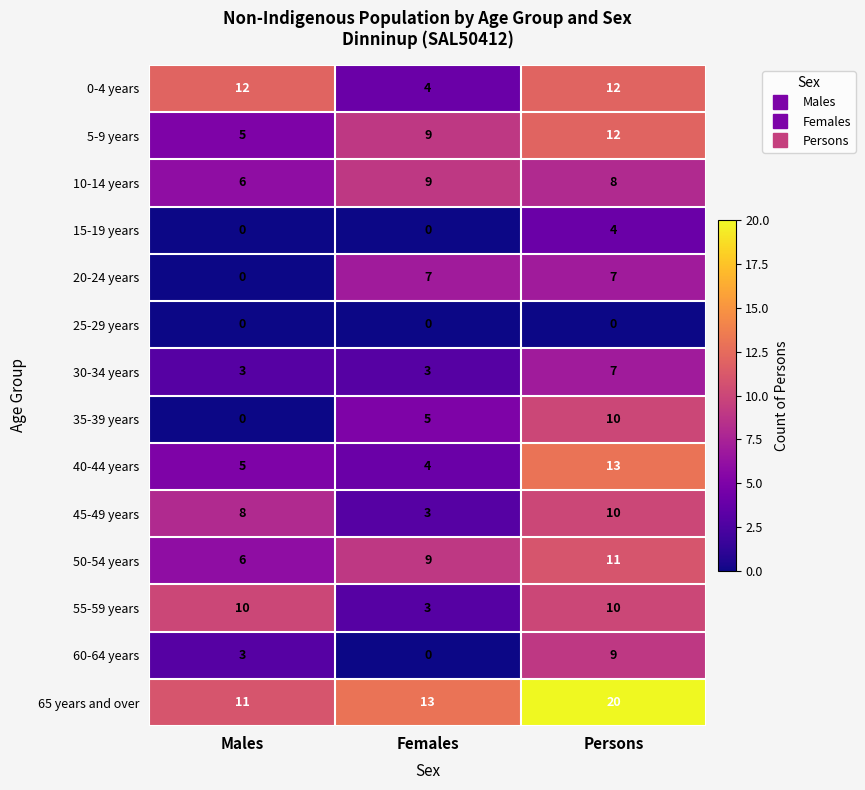

What is the difference between the highest and lowest values at Persons?

20